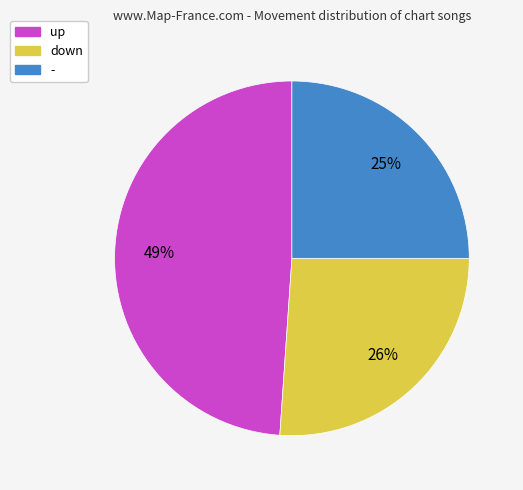

Between - and up, which is larger?

up